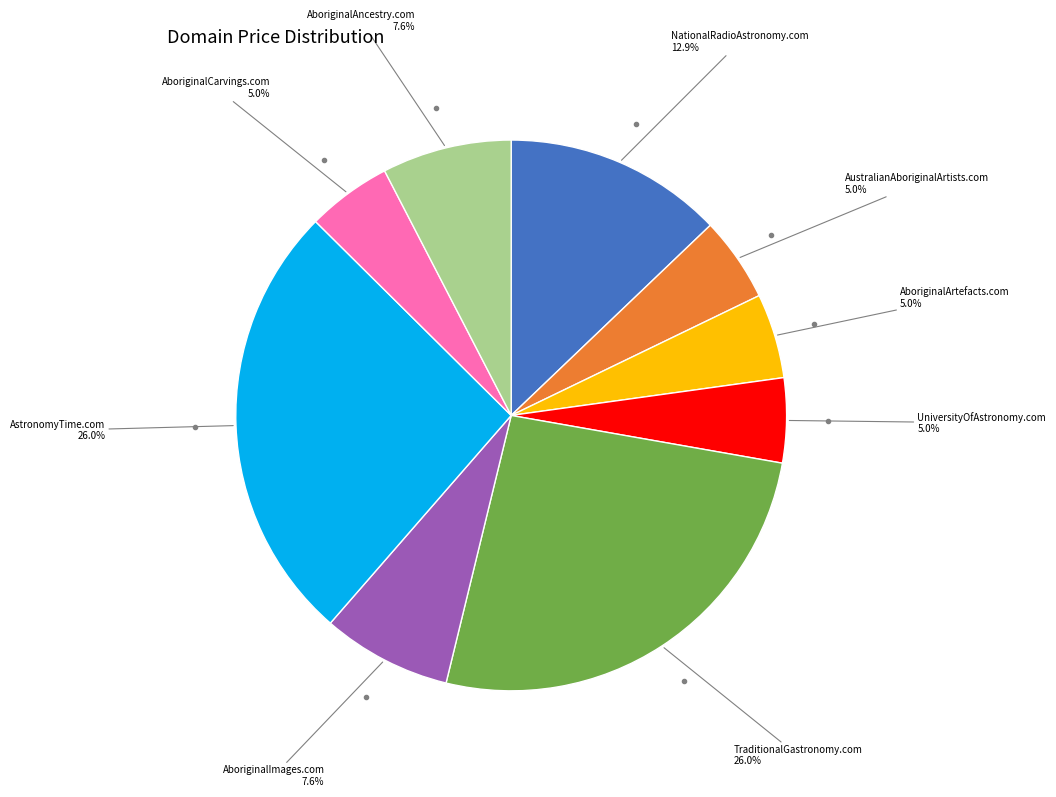

To the nearest percent, what is the difference between the largest and smallest slice percentages?

21%